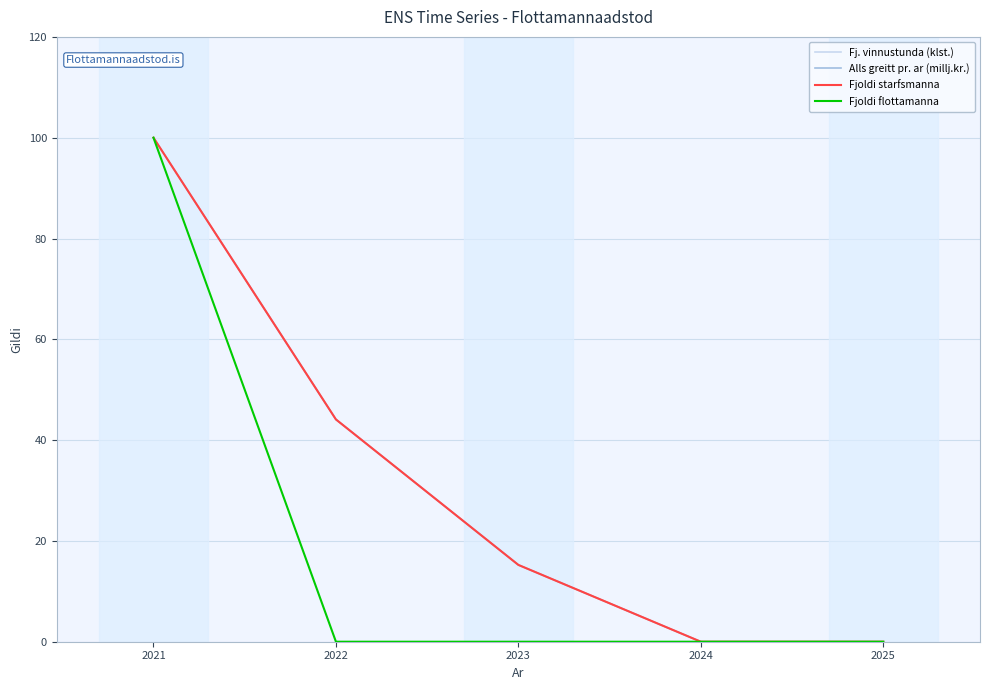

True or false: Alls greitt pr. ar (millj.kr.) has a value of 48.0 at 2021.

False